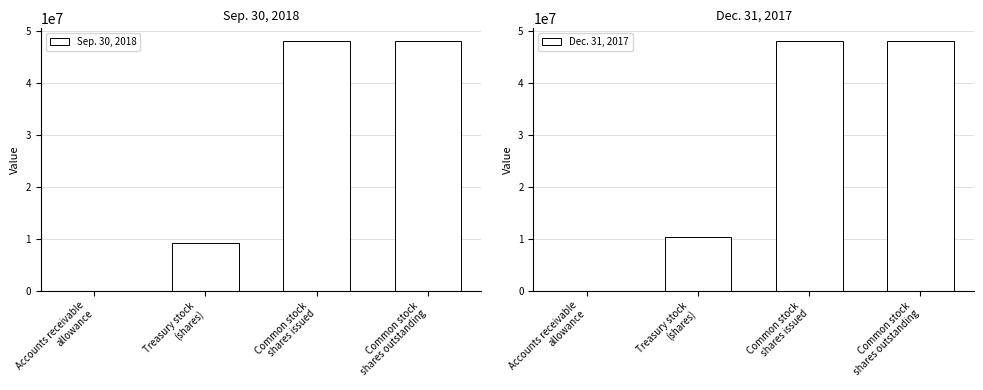

The value of Dec. 31, 2017 at Common stock
shares issued is 12013655. True or false?

False